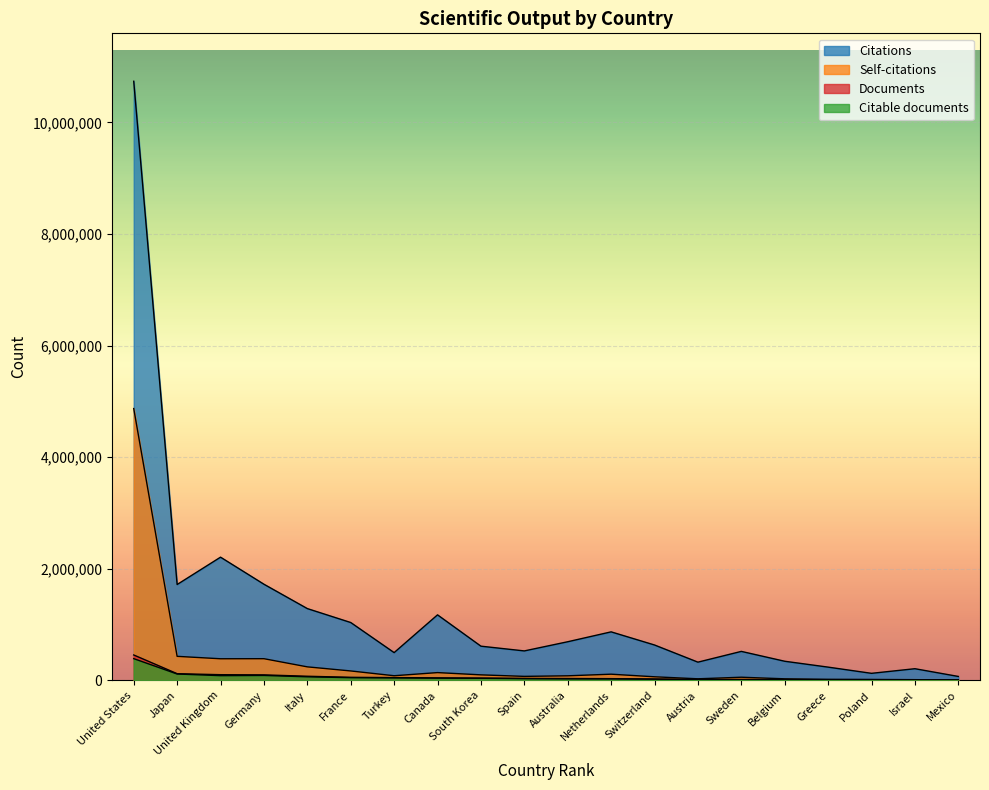

Rank the series at Switzerland from lowest to highest value.

Citable documents, Documents, Self-citations, Citations